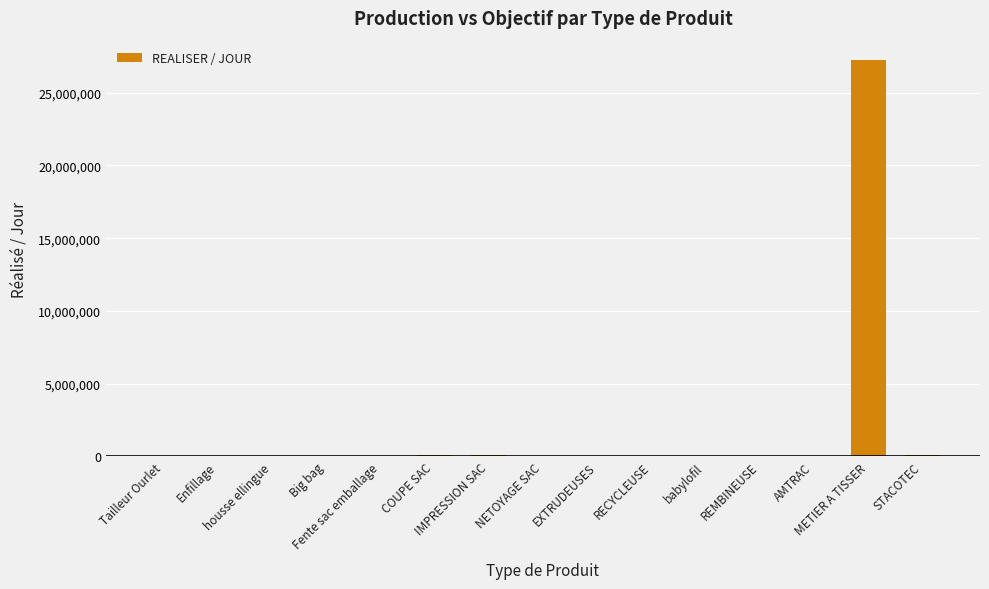

How many categories are shown in the chart?

15